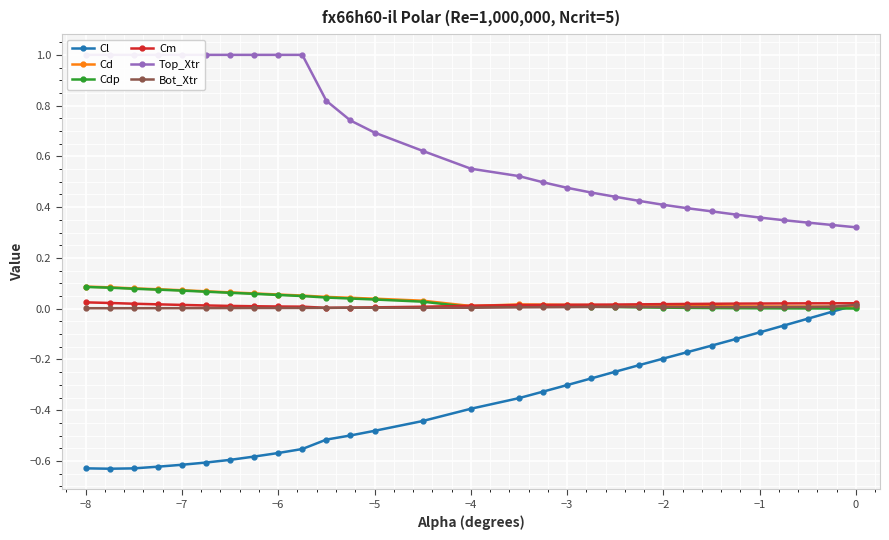

In Cd, how many points are higher than both neighbors (excluding endpoints)?

1